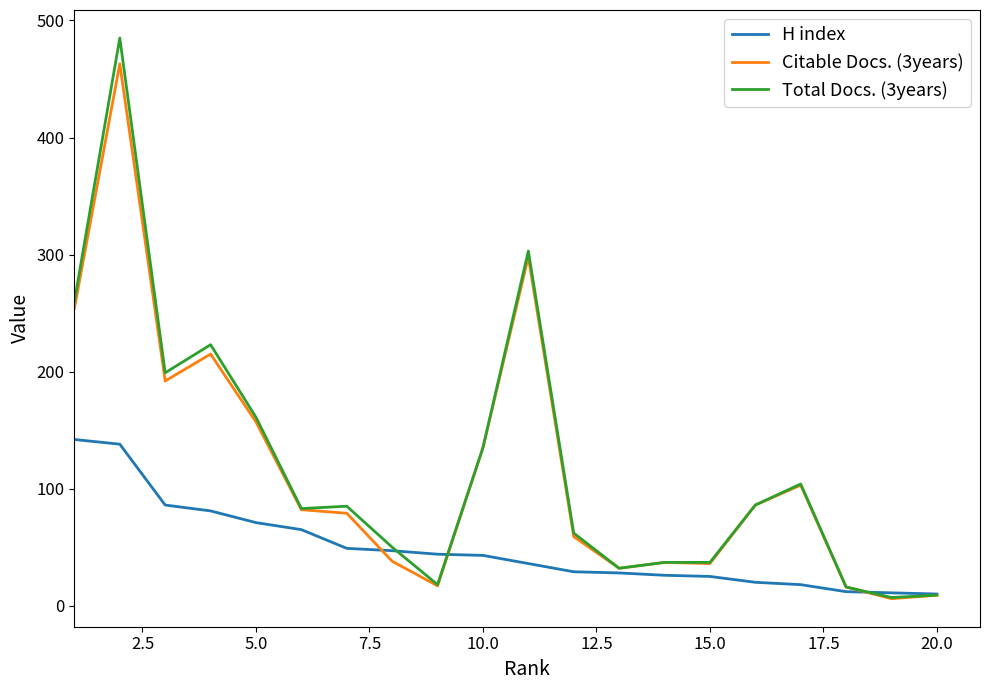

Which series has the largest range (max minus min)?

Total Docs. (3years)